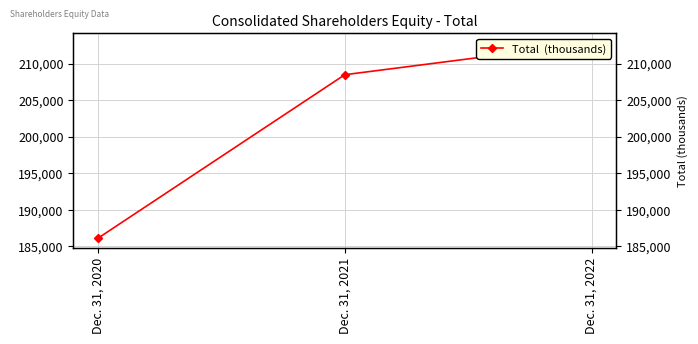

Count the values in the range 186081 to 212800.

3